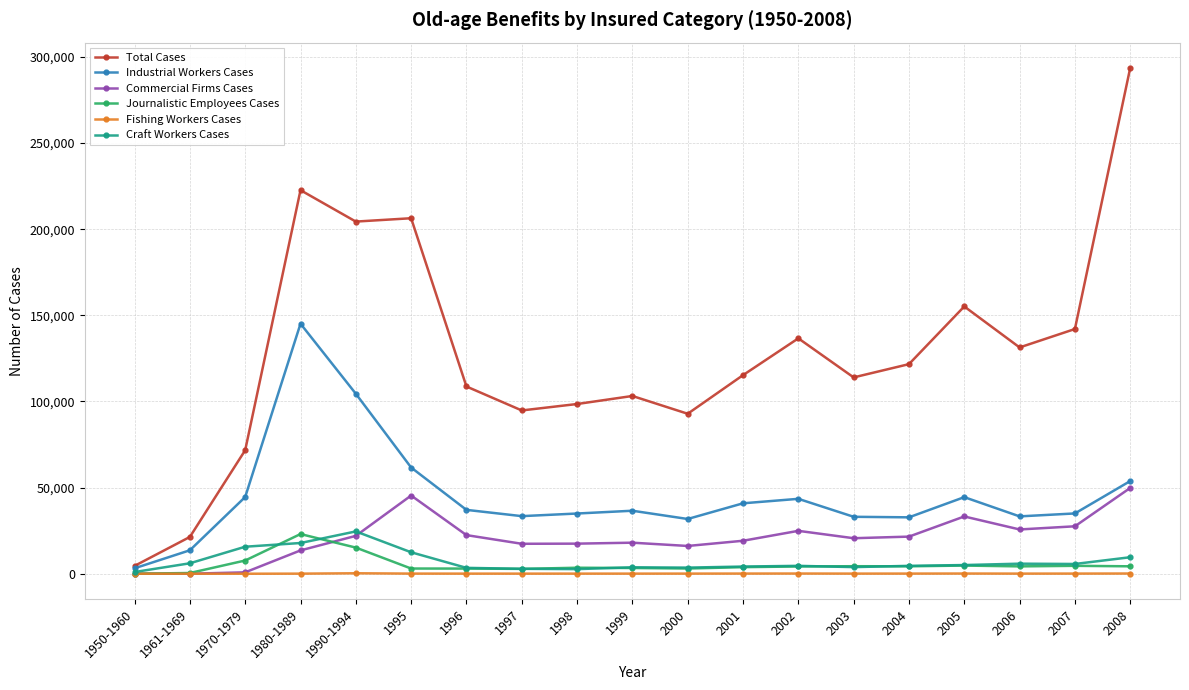

True or false: Craft Workers Cases has more than 1 points higher than both neighbors.

True